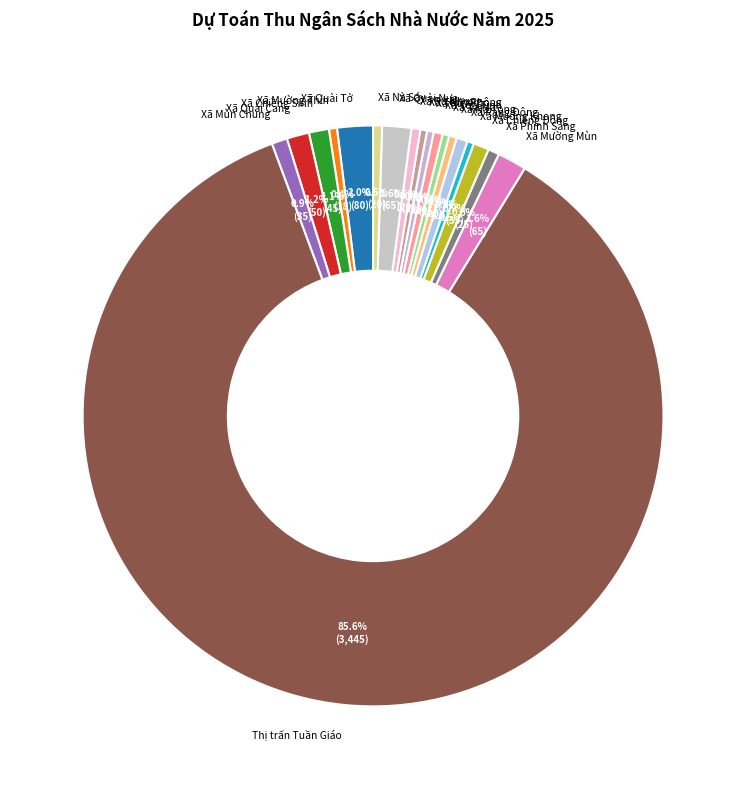

How many slices are in this pie chart?

19